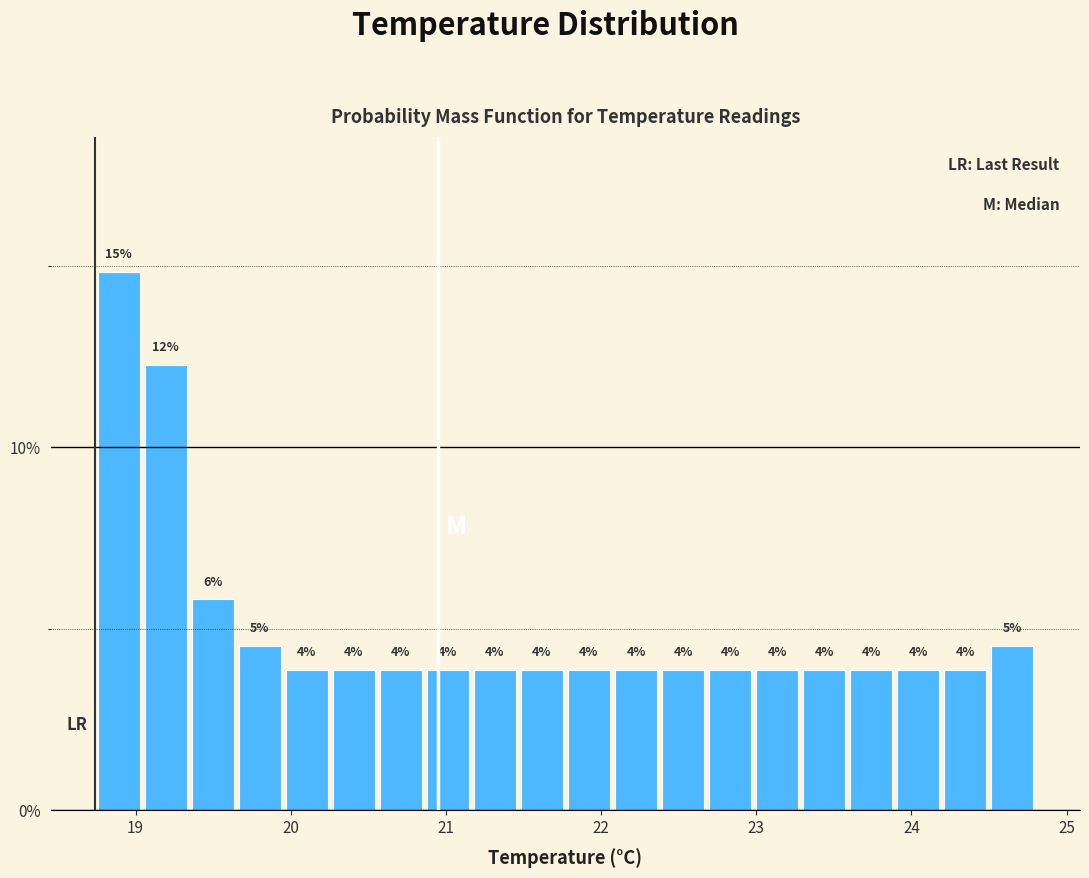

Read against the x-axis, roughly where is the centre of the tallest bar?

18.9